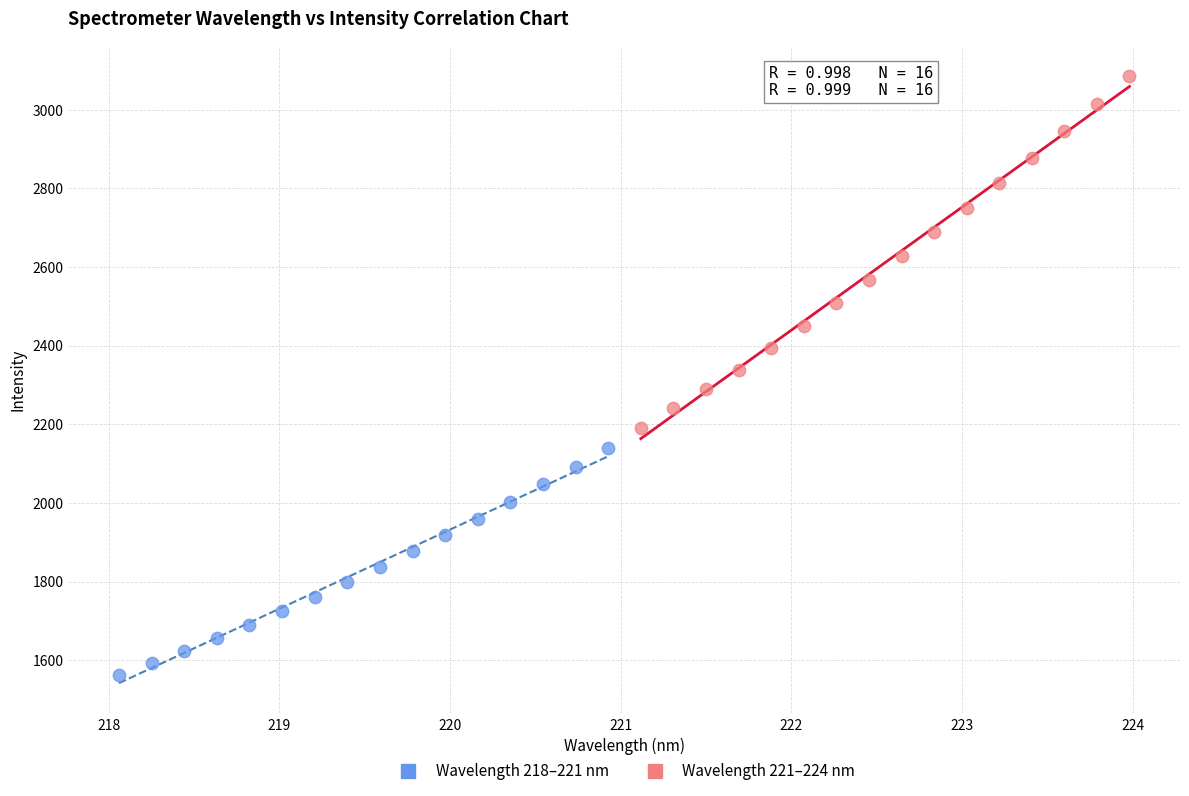

Which series has the widest spread of Y values?

Wavelength 221–224 nm